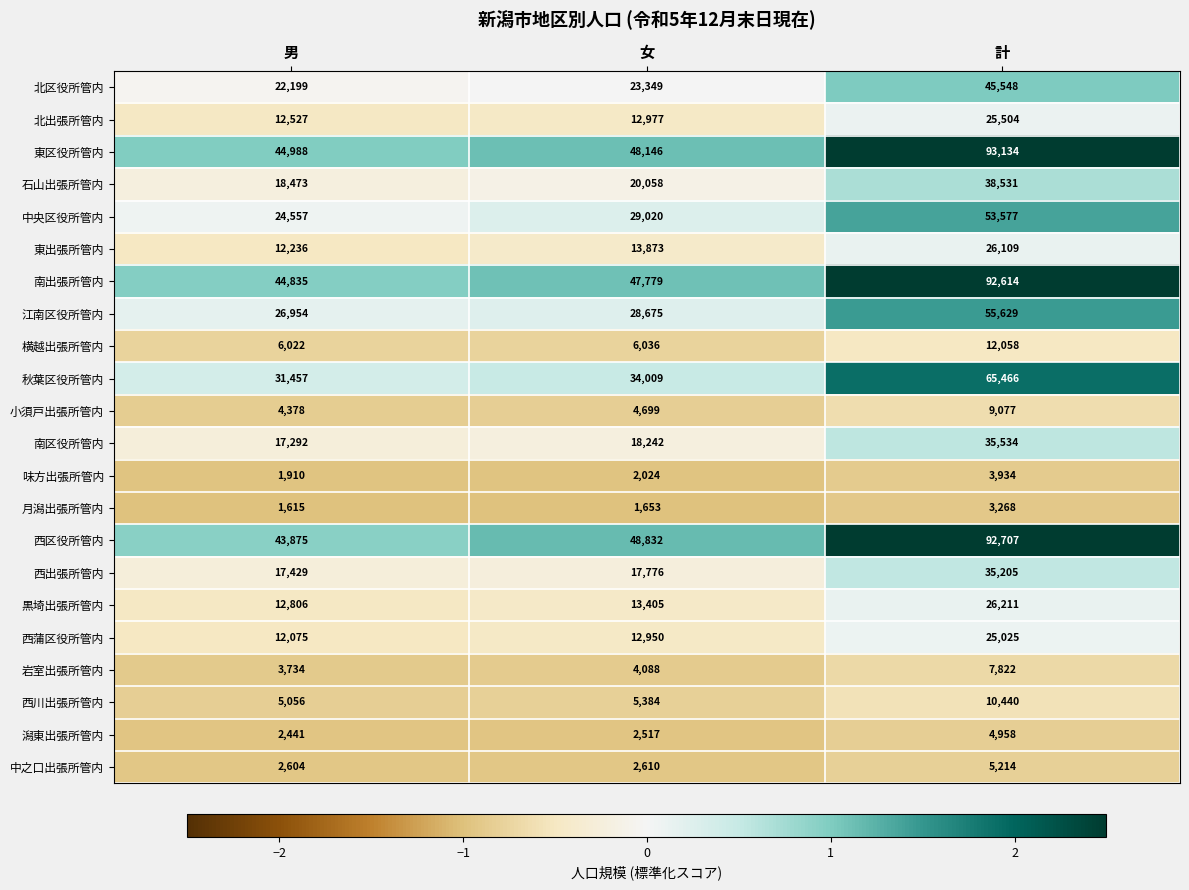

What is the total value across all series at 男?

369463